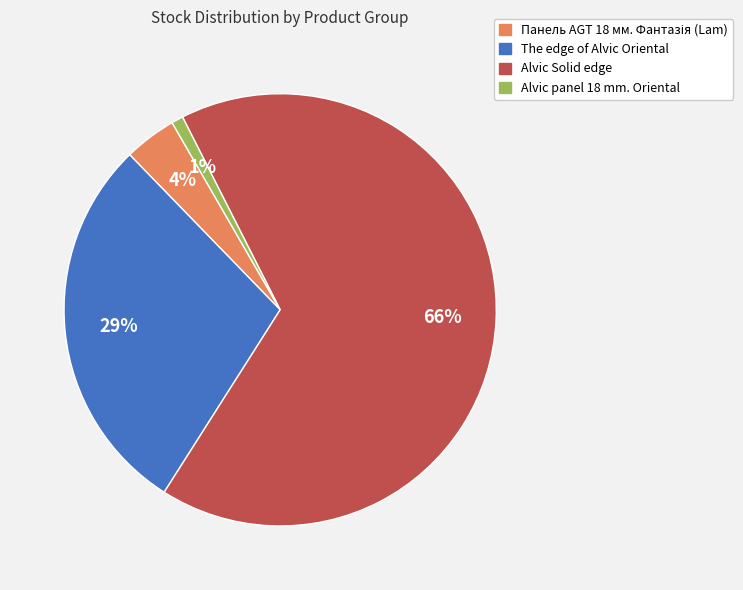

To the nearest percent, what is the average slice percentage?

25%